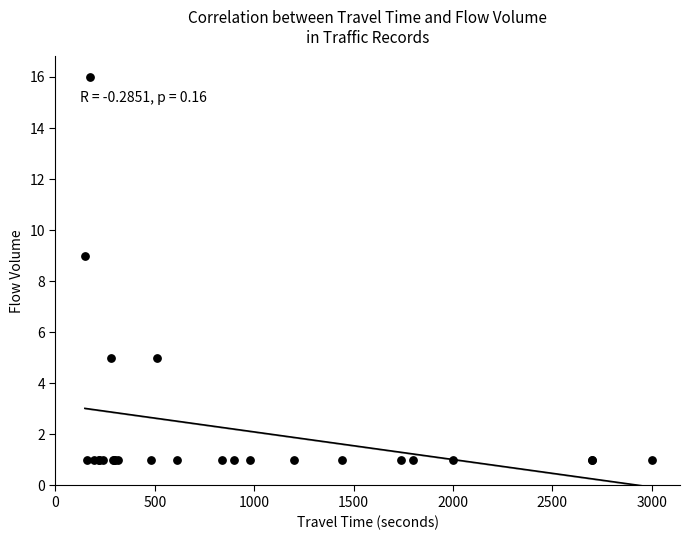

What Y value in the scatter plot is closest to 8?

9